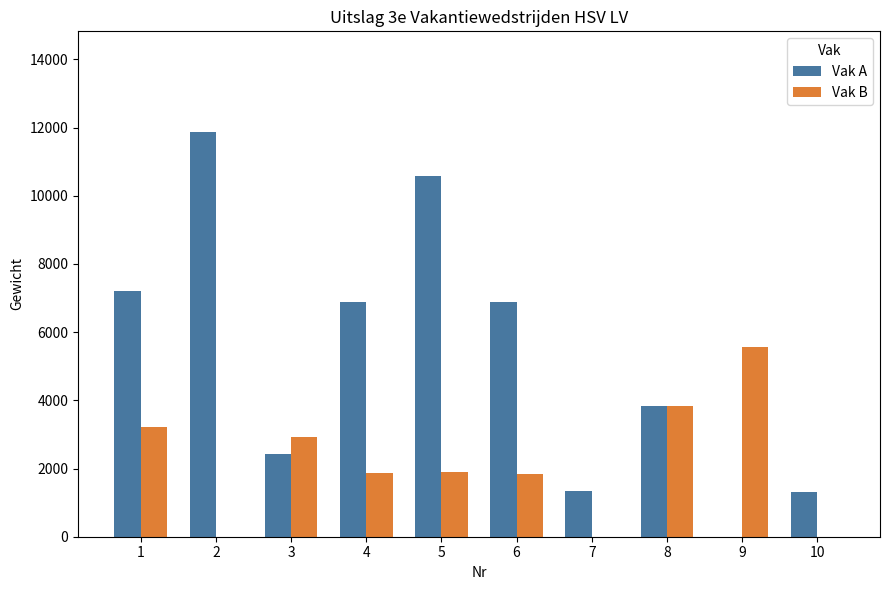

At which category is the sum across all series the highest?

5